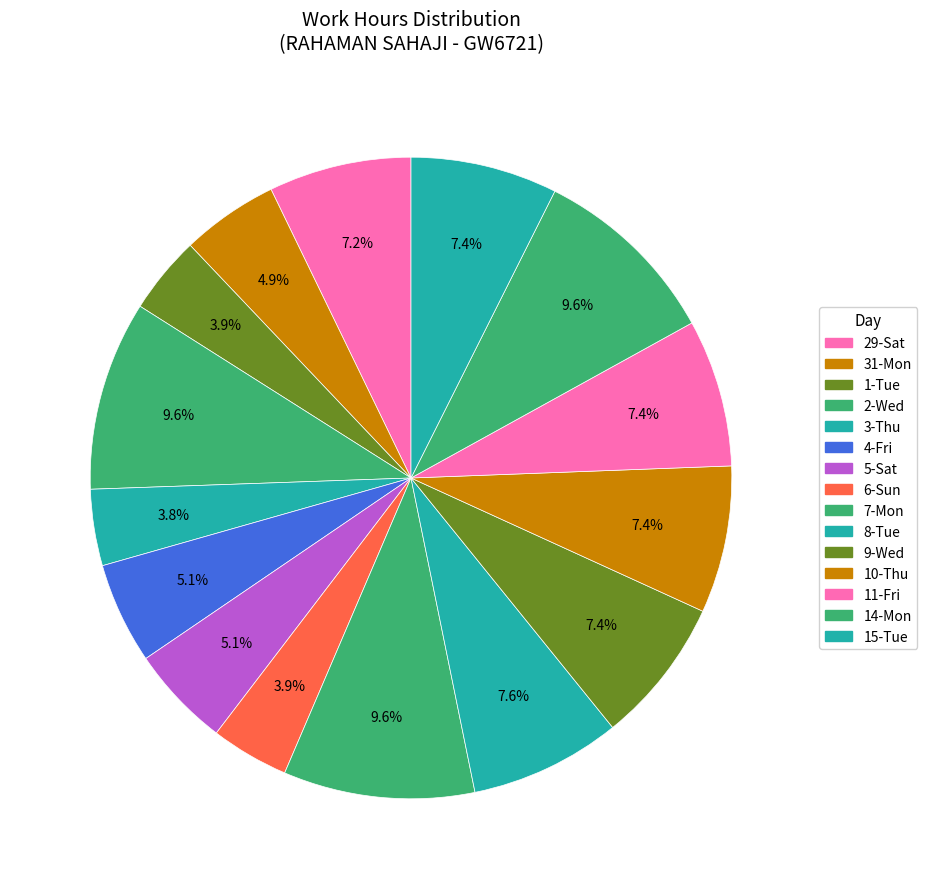

True or false: 5-Sat accounts for 14% of the total.

False